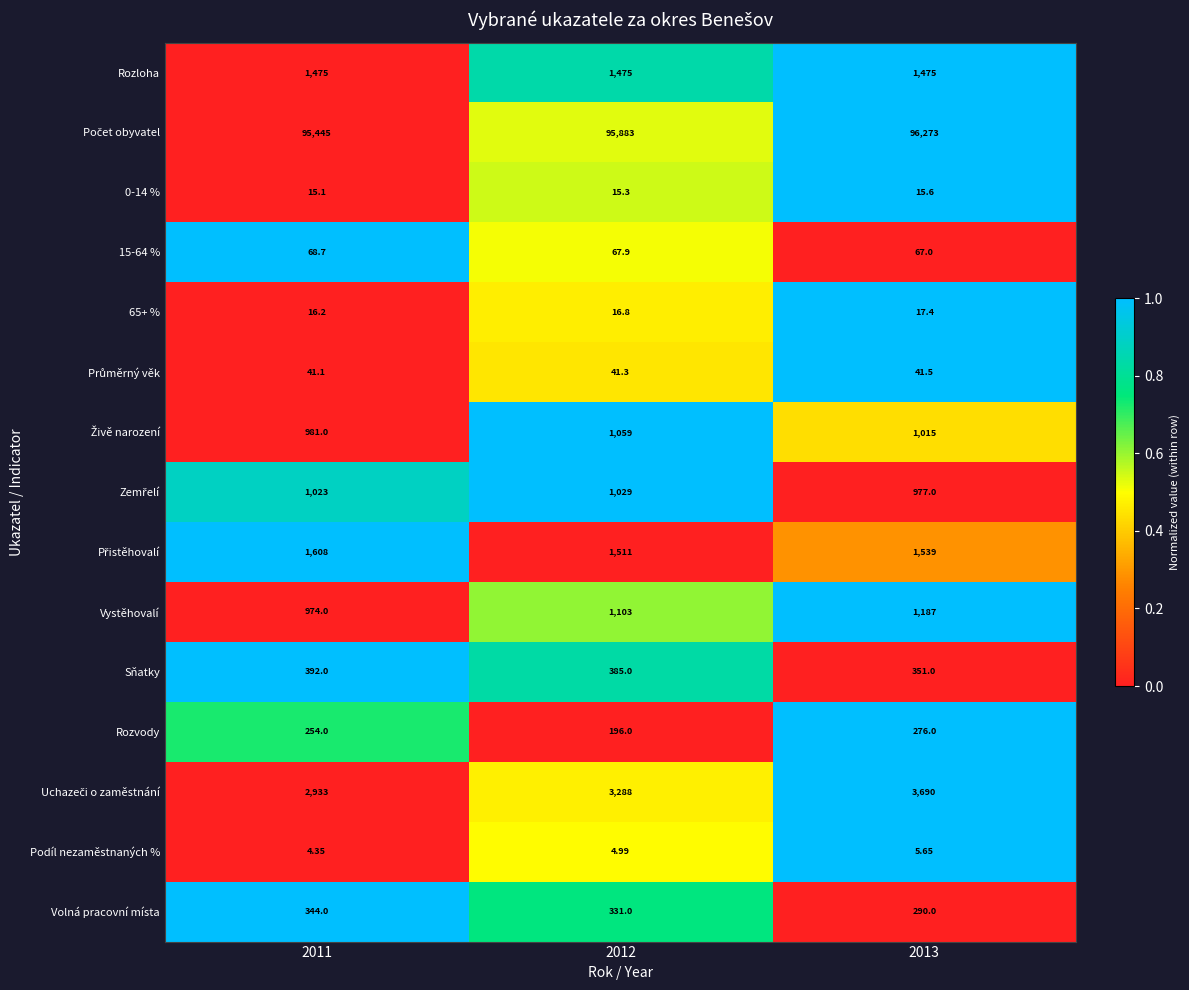

How many series are shown in this chart?

15